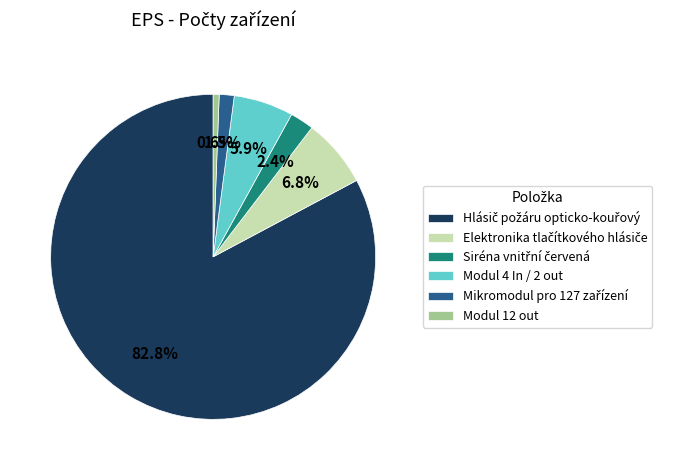

Is there any slice that represents more than half of the pie?

Yes